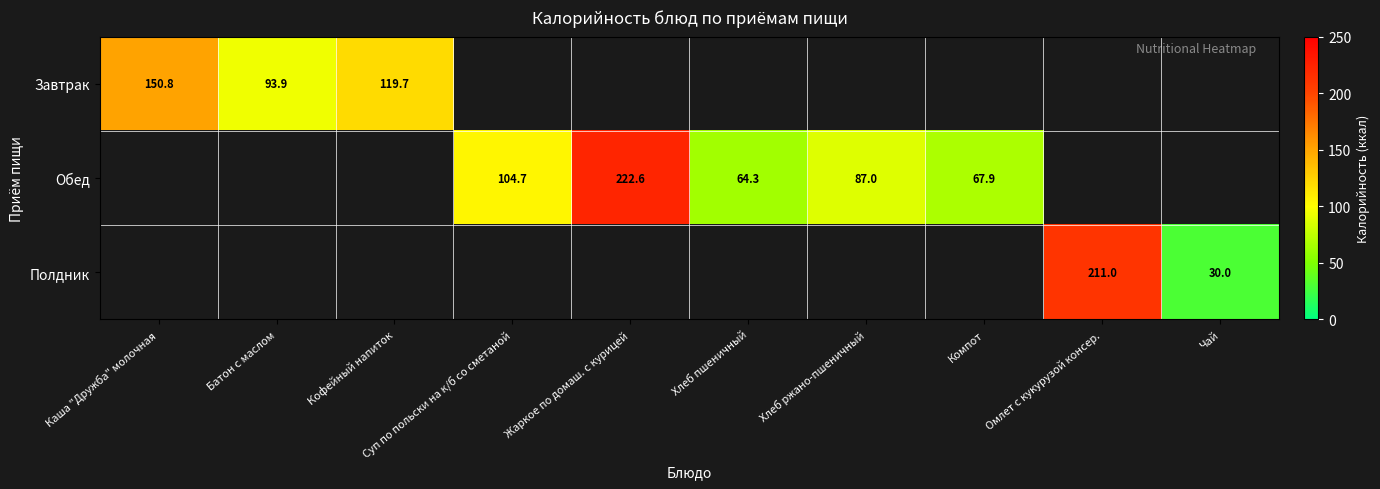

What is the difference between the maximum and minimum values in the Завтрак series?

56.9